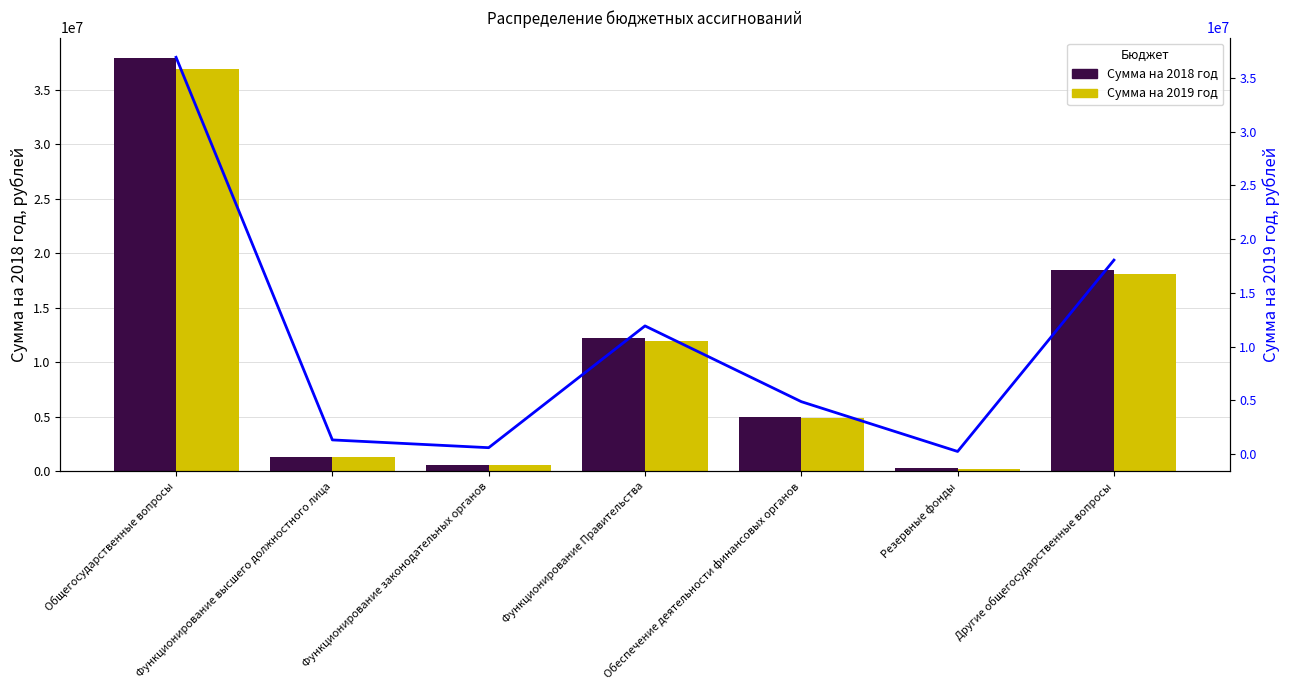

What is the approximate value of Сумма на 2018 год at Функционирование законодательных органов?

569080